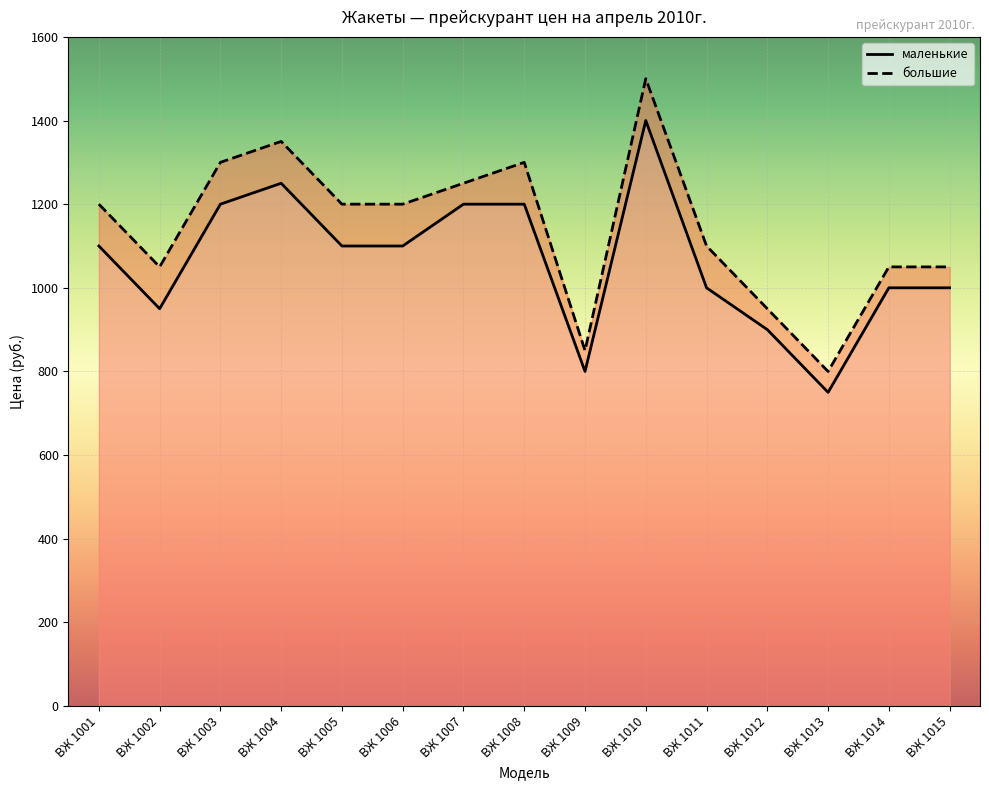

True or false: большие has a value of 1881 at ВЖ 1006.

False